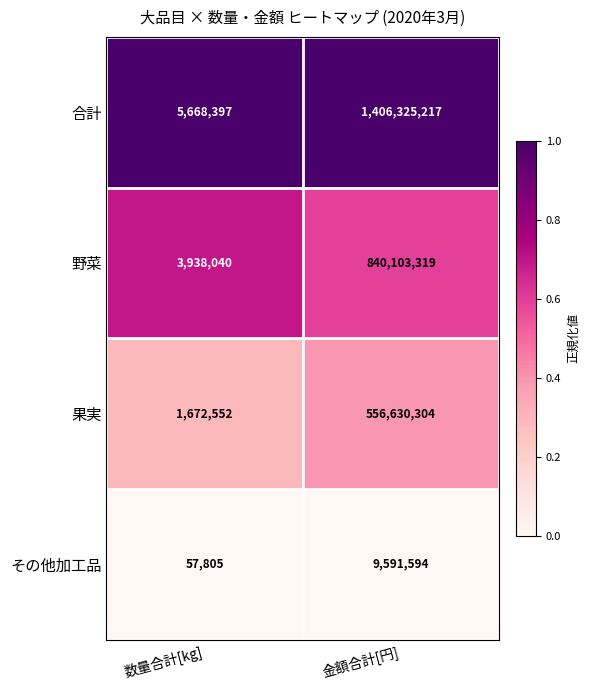

Reading left to right, what are all the values shown in this chart?

合計: 5668397	1406325217
野菜: 3938040	840103319
果実: 1672552	556630304
その他加工品: 57805	9591594